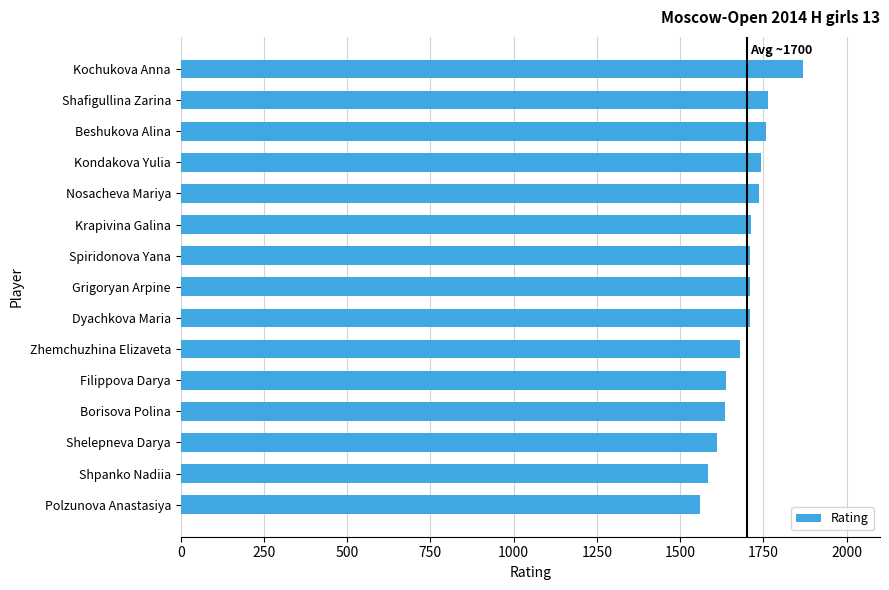

At which category does the chart reach its minimum across all series?

Polzunova Anastasiya